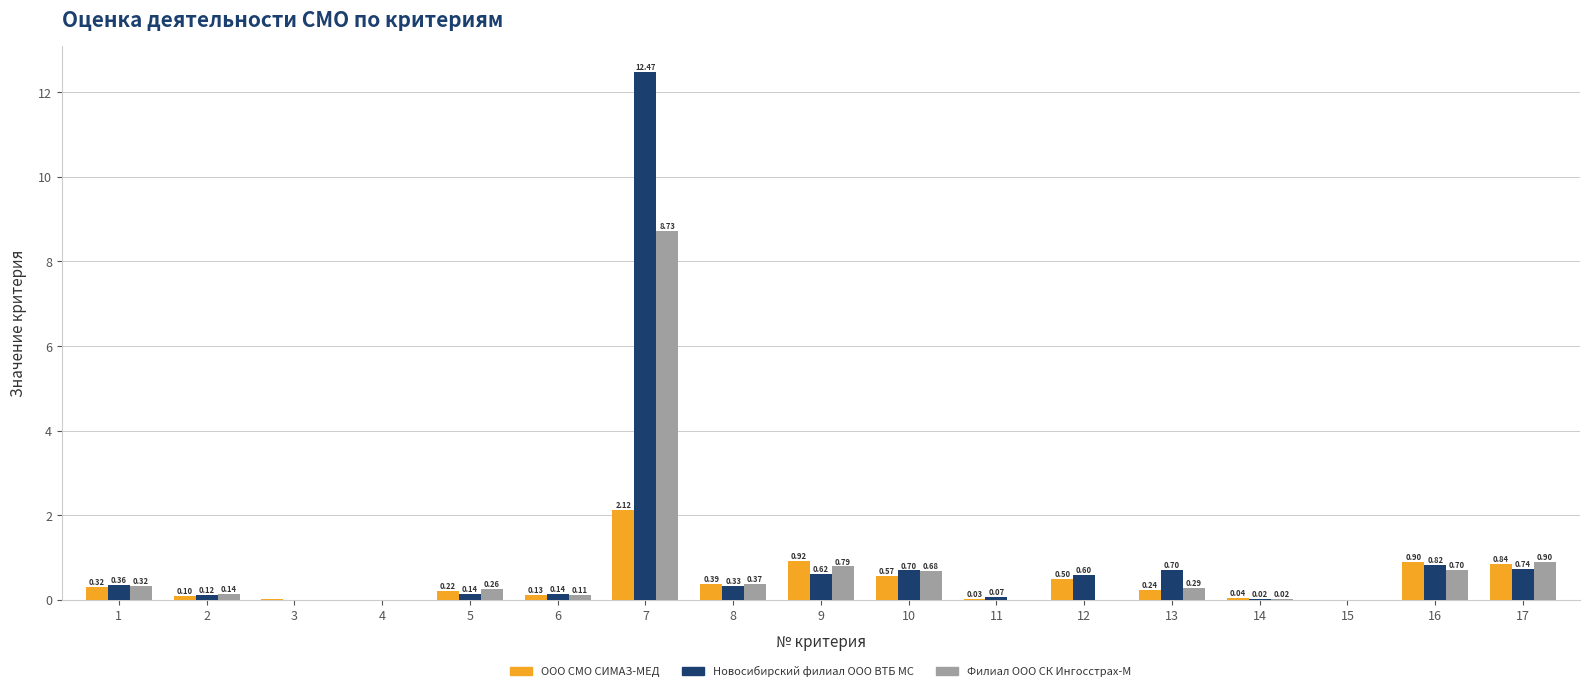

Between 3 and 12, which series saw the biggest shift?

Новосибирский филиал ООО ВТБ МС